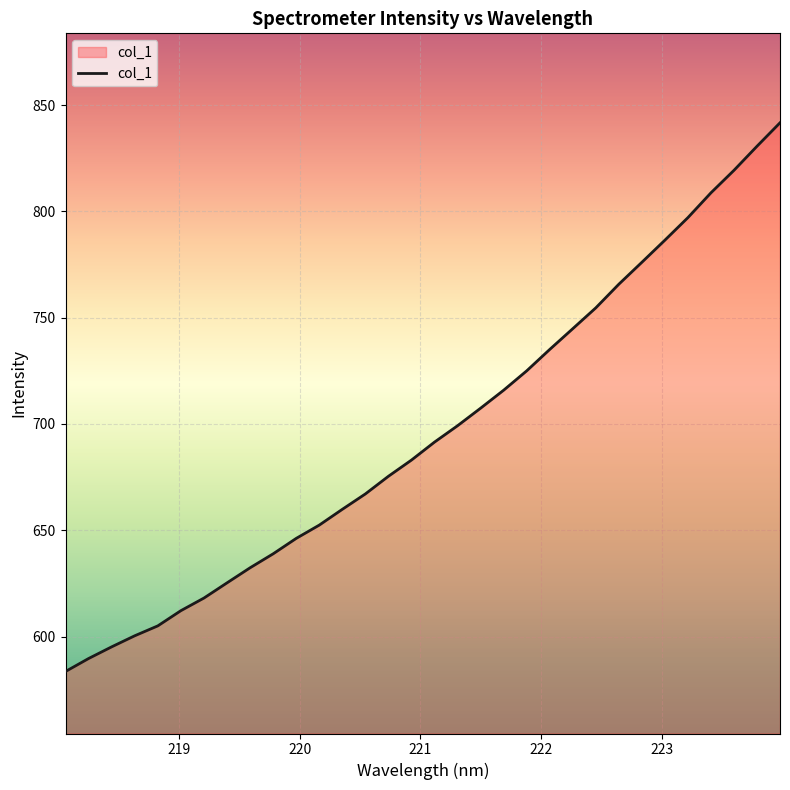

What is the difference between the maximum and minimum values?

258.1